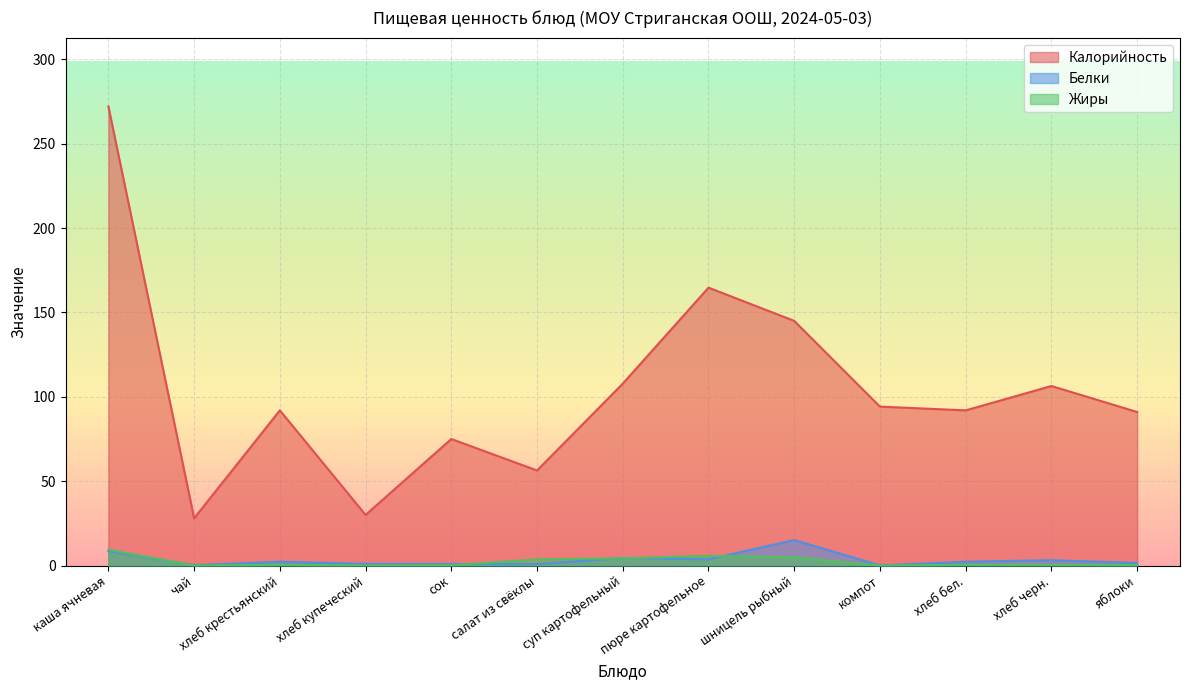

At which category does Белки reach its first local valley?

чай